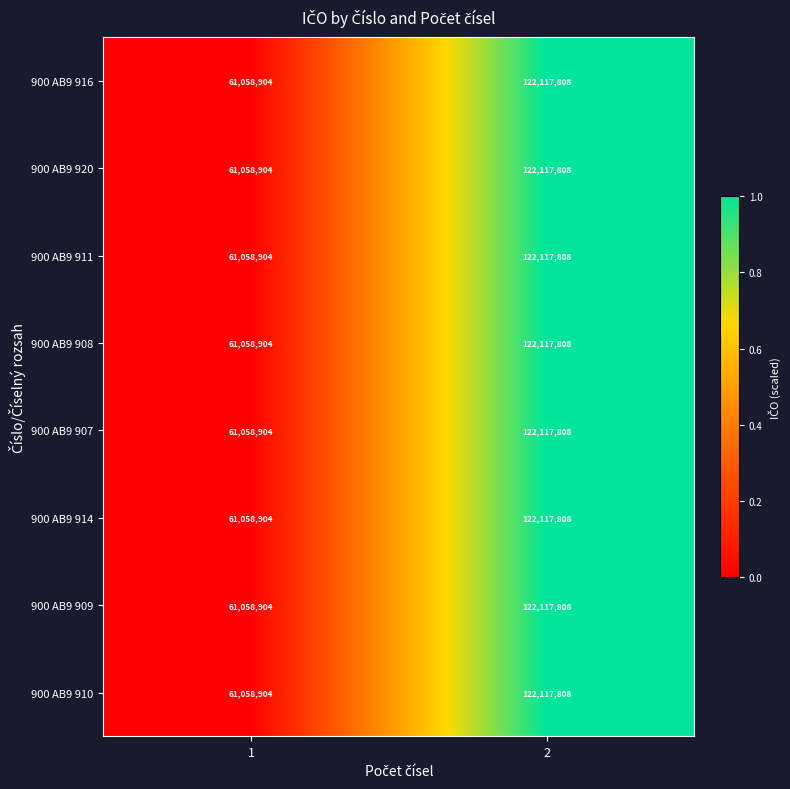

Reading right to left, list all the values displayed in this chart.

900 AB9 916: 2=122117808	1=61058904
900 AB9 920: 2=122117808	1=61058904
900 AB9 911: 2=122117808	1=61058904
900 AB9 908: 2=122117808	1=61058904
900 AB9 907: 2=122117808	1=61058904
900 AB9 914: 2=122117808	1=61058904
900 AB9 909: 2=122117808	1=61058904
900 AB9 910: 2=122117808	1=61058904